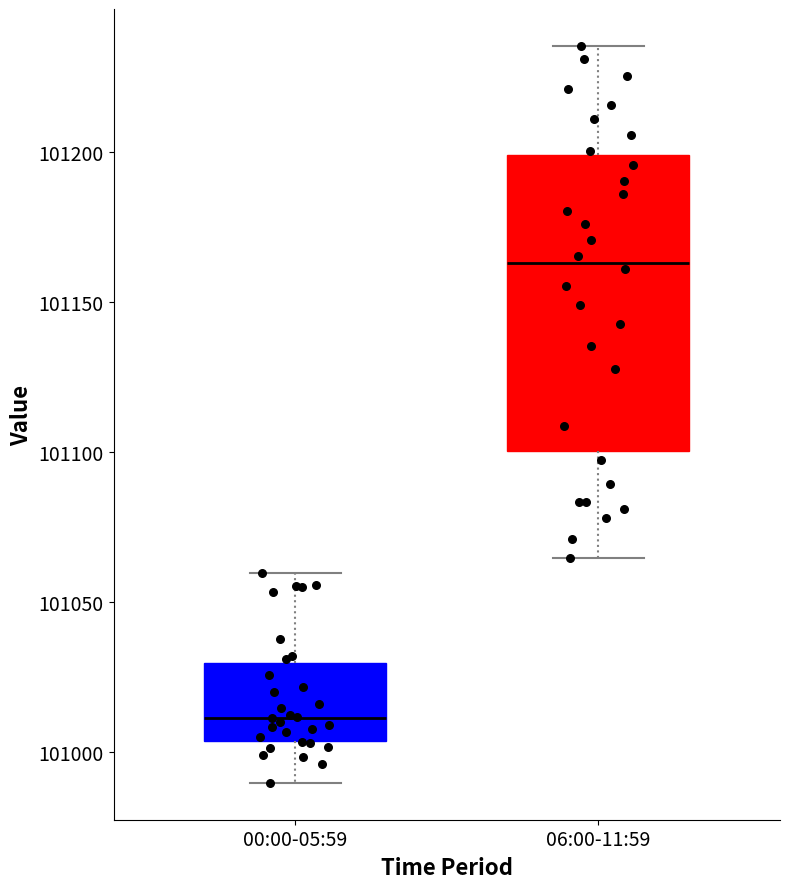

Reading left to right, read every box against the y-axis: the position of its median line, the range the box covers, and the ends of its whiskers. The values are not printed on the chart, so give them approximately, as read against the axis.

00:00-05:59: median 101010, box 101005 to 101030, whiskers 100990 to 101060
06:00-11:59: median 101165, box 101100 to 101200, whiskers 101065 to 101235